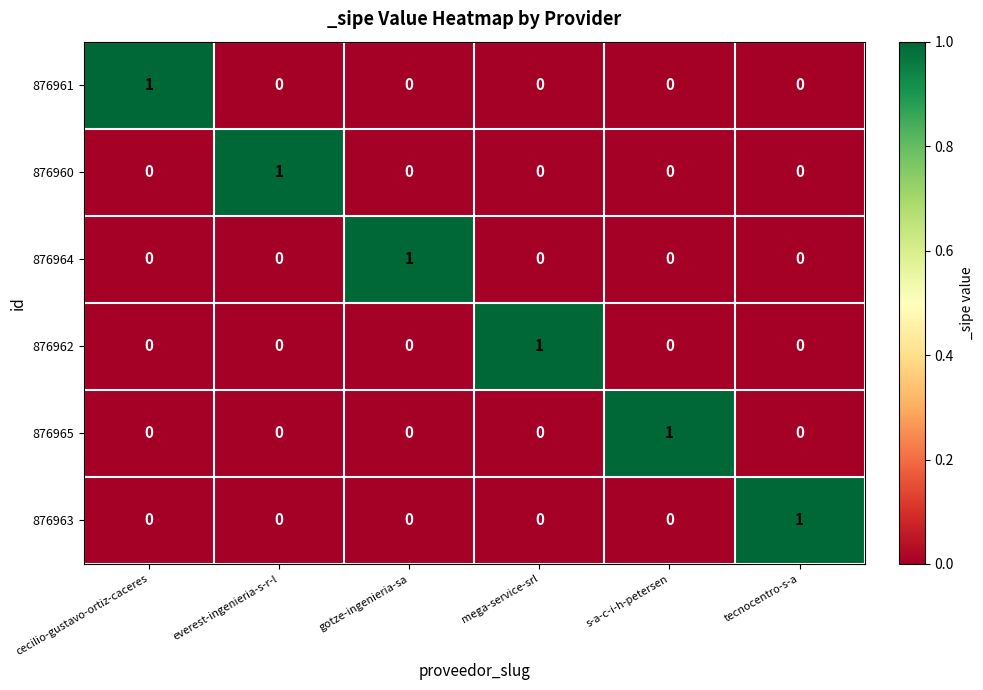

Is it true that 876963 equals 0 at mega-service-srl?

True